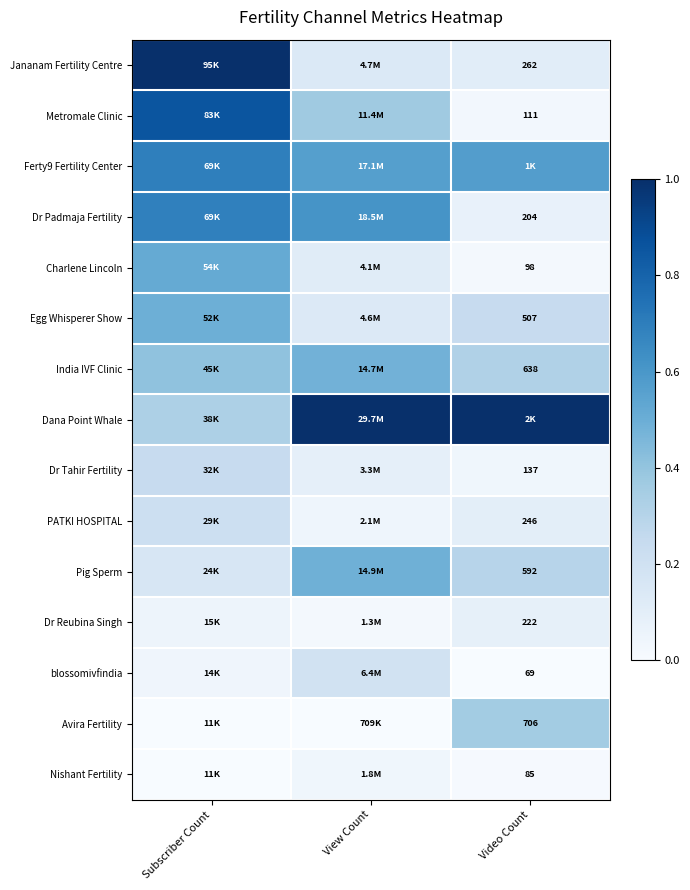

At Video Count, list the series in order from smallest to largest.

blossomivfindia, Nishant Fertility, Charlene Lincoln, Metromale Clinic, Dr Tahir Fertility, Dr Padmaja Fertility, Dr Reubina Singh, PATKI HOSPITAL, Jananam Fertility Centre, Egg Whisperer Show, Pig Sperm, India IVF Clinic, Avira Fertility, Ferty9 Fertility Center, Dana Point Whale